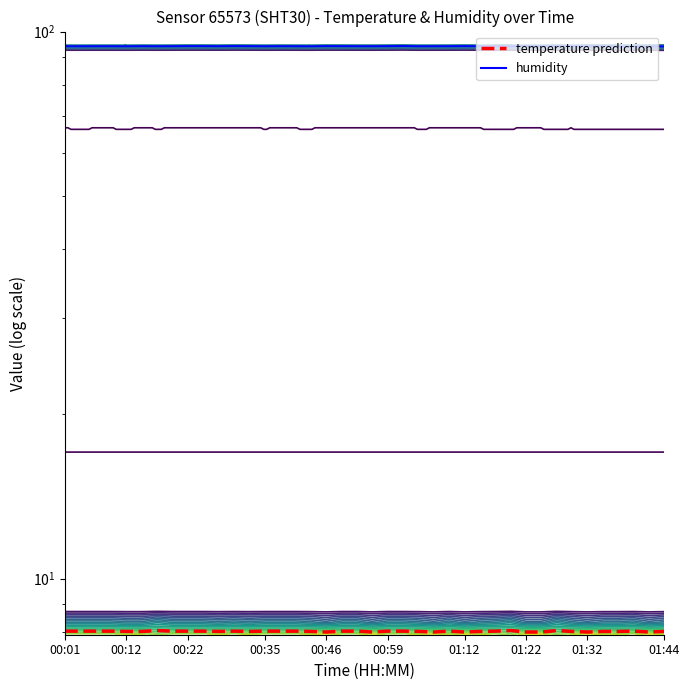

Is the value of temperature prediction at 14 greater than the value of humidity at 00:22?

No